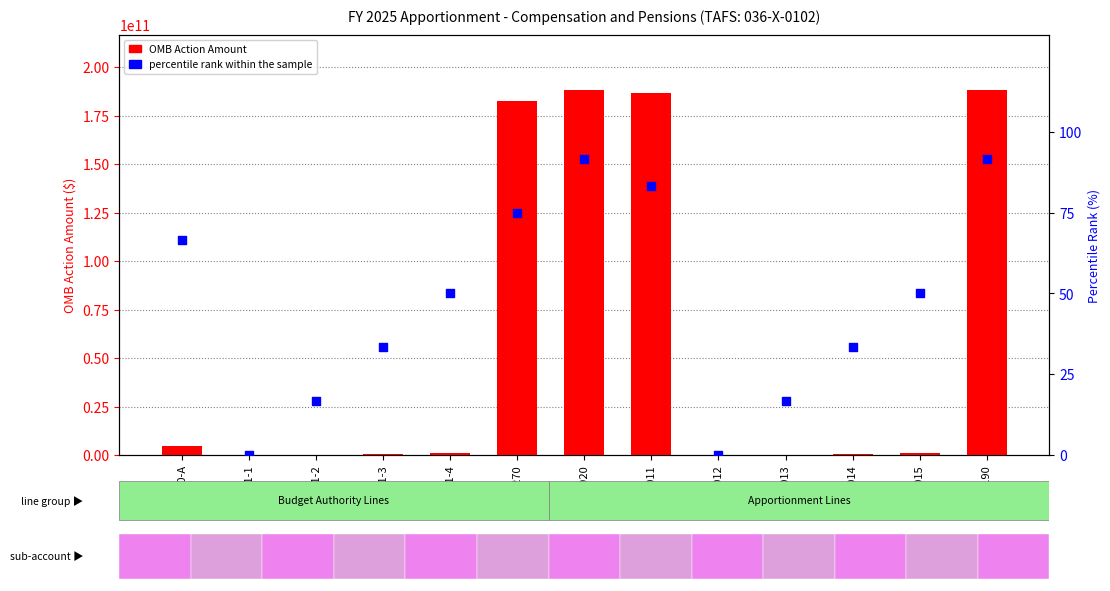

What are all the series names shown in the legend?

OMB Action Amount, percentile rank within the sample